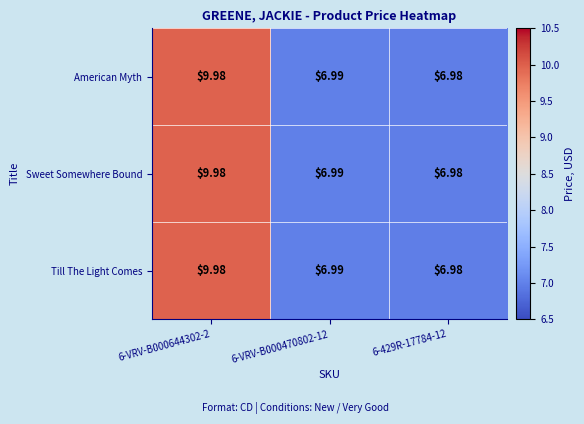

Is the value of Sweet Somewhere Bound at 6-429R-17784-12 greater than the value of American Myth at 6-VRV-B000644302-2?

No